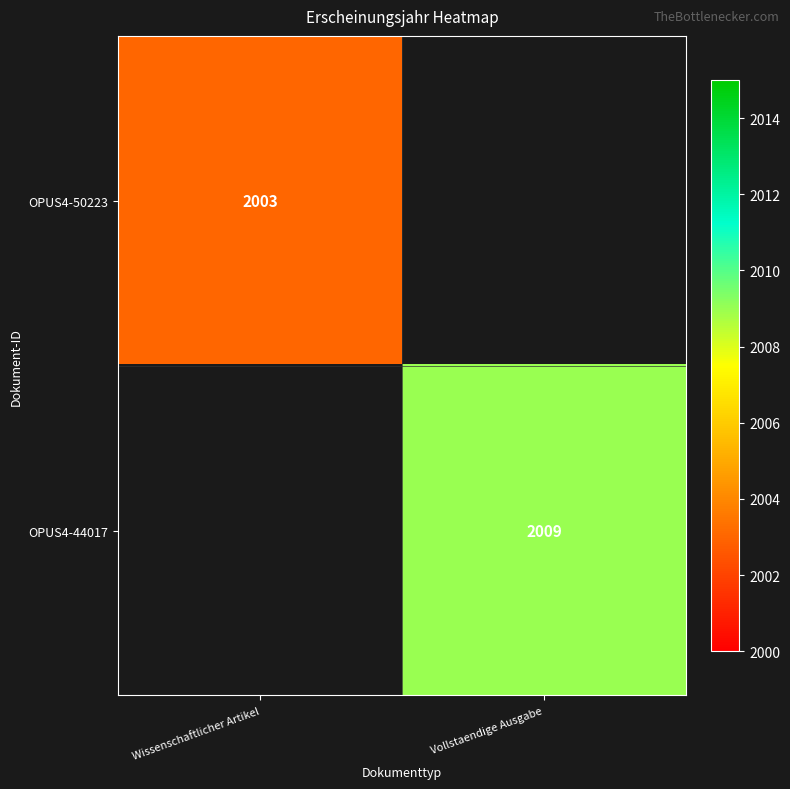

What is the minimum value shown in the chart?

2003.0